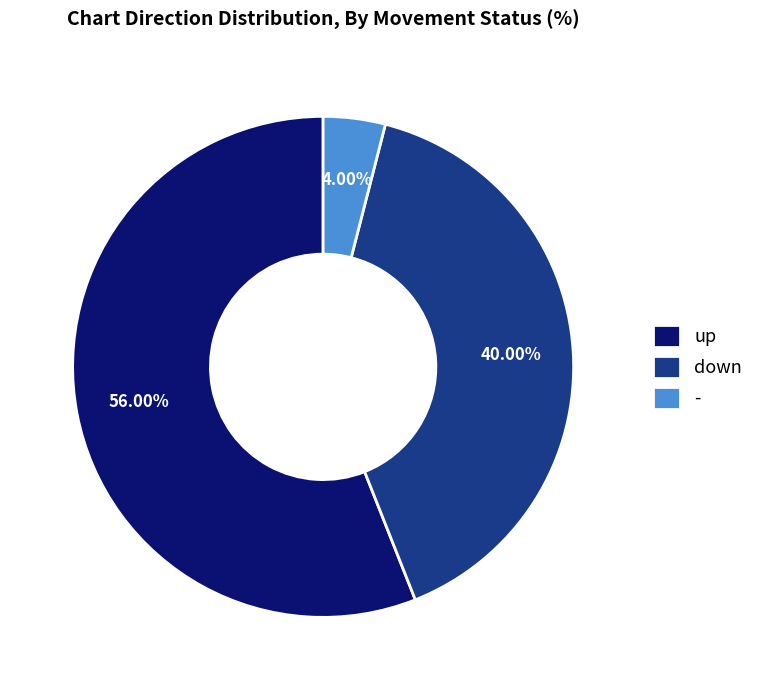

Count the number of slices in the pie.

3